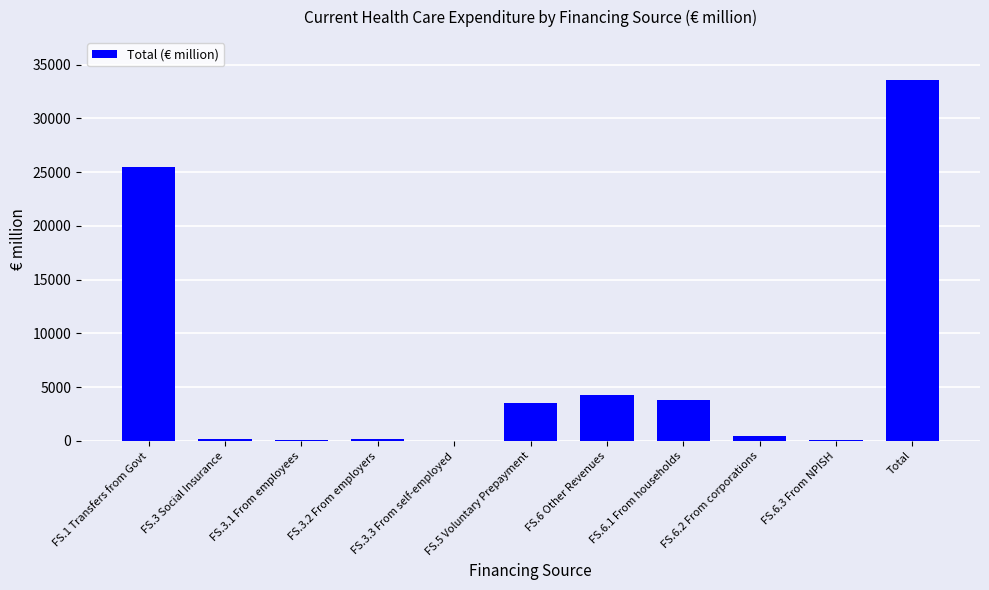

At which label is the value closest to 16770?

FS.1 Transfers from Govt